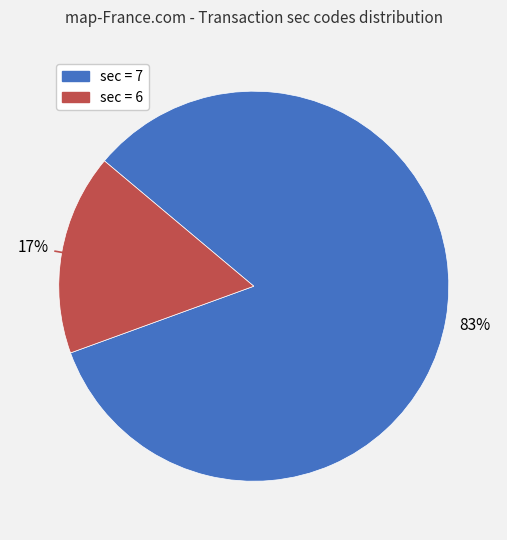

To the nearest percent, what is the average slice percentage?

50%